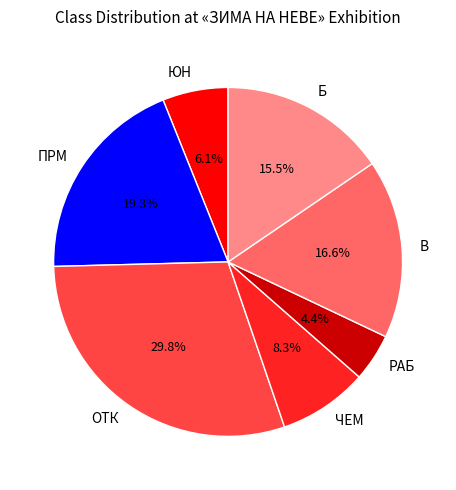

How many slices are in this pie chart?

7